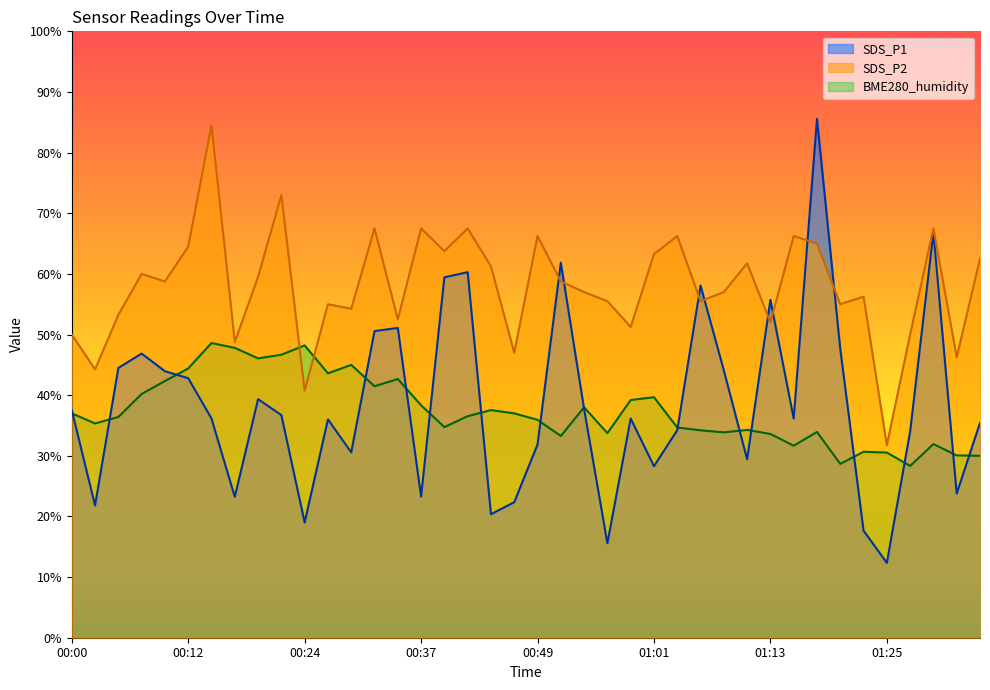

Rank the categories by SDS_P1 value from lowest to highest.

01:25, 00:56, 01:23, 00:24, 00:44, 00:02, 00:46, 00:17, 00:37, 01:33, 01:01, 01:11, 00:29, 00:49, 01:28, 01:03, 01:35, 00:27, 00:15, 00:58, 01:15, 00:22, 00:00, 00:54, 00:20, 00:12, 00:10, 01:08, 00:05, 00:07, 01:20, 00:32, 00:34, 01:13, 01:06, 00:39, 00:41, 00:51, 01:30, 01:18